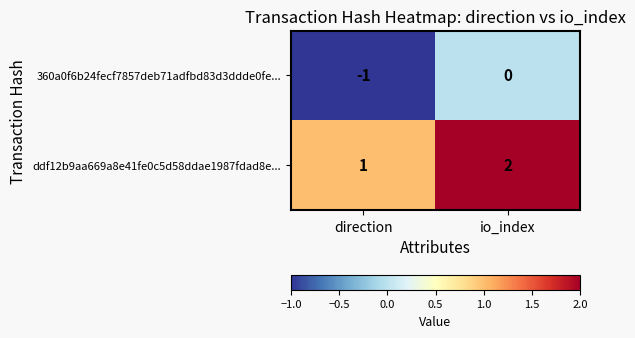

List the labels in order of ddf12b9aa669a8e41fe0c5d58ddae1987fdad8e... value, smallest first.

direction, io_index